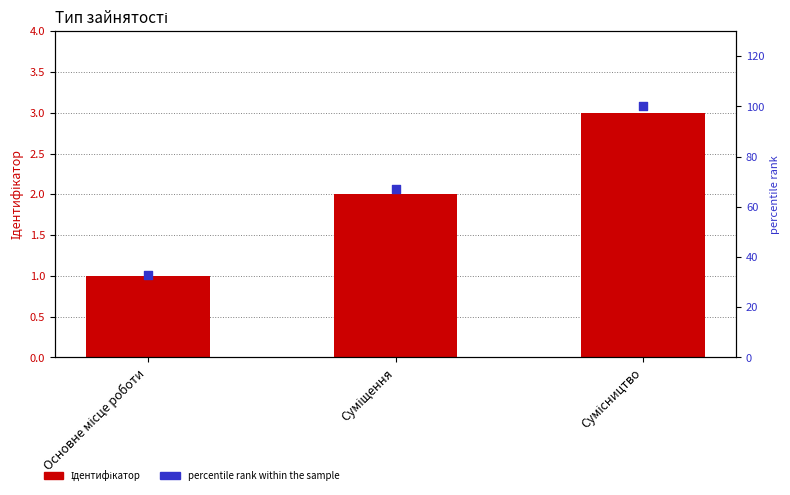

Which series contains the lowest Y value?

Ідентифікатор